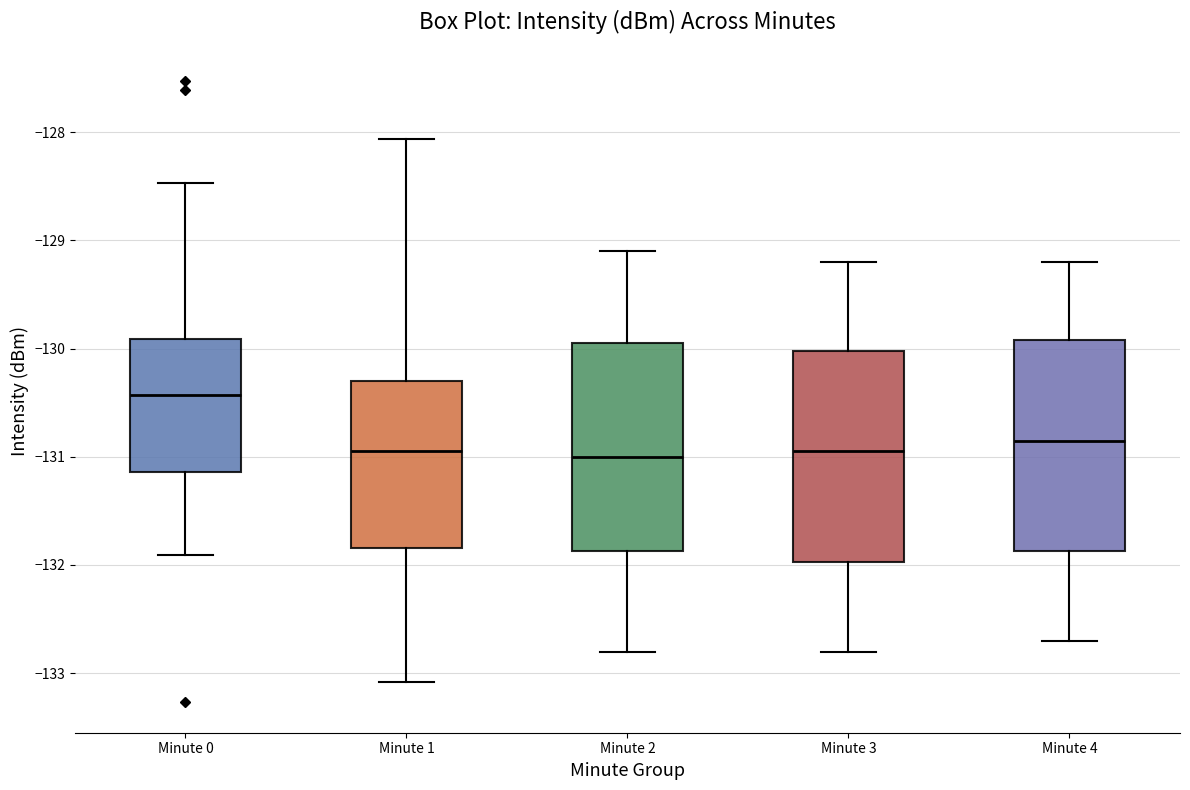

Reading left to right, transcribe this box plot: for each box, give where its median line is, the range the box spans, and where its two whiskers end, as read against the y-axis. The values are not printed on the chart, so give them approximately, as read against the axis.

Minute 0: median -130.4, box -131.1 to -129.9, whiskers -131.9 to -128.5
Minute 1: median -130.9, box -131.8 to -130.3, whiskers -133.1 to -128.1
Minute 2: median -131.0, box -131.9 to -129.9, whiskers -132.8 to -129.1
Minute 3: median -130.9, box -132.0 to -130.0, whiskers -132.8 to -129.2
Minute 4: median -130.8, box -131.9 to -129.9, whiskers -132.7 to -129.2